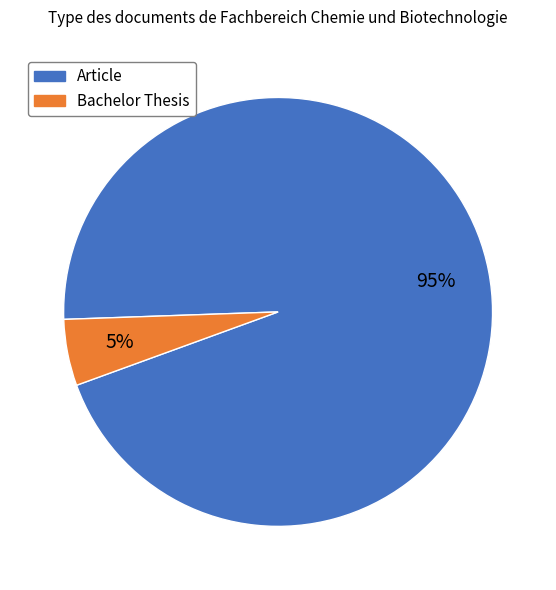

To the nearest percent, what is the combined percentage of Bachelor Thesis and Article?

100%